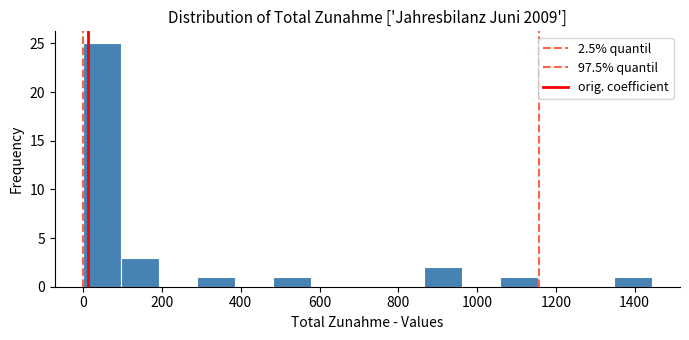

Reading left to right, transcribe this chart: for each bar, give the range it covers on the x-axis and its height. Neither the bar edges nor the heights are printed on the chart, so give them approximately, as read against the axes.

0 to 100: 25
100 to 200: 3
200 to 280: 0
280 to 380: 1
380 to 480: 0
480 to 580: 1
580 to 680: 0
680 to 760: 0
760 to 860: 0
860 to 960: 2
960 to 1060: 0
1060 to 1160: 1
1160 to 1260: 0
1260 to 1340: 0
1340 to 1440: 1